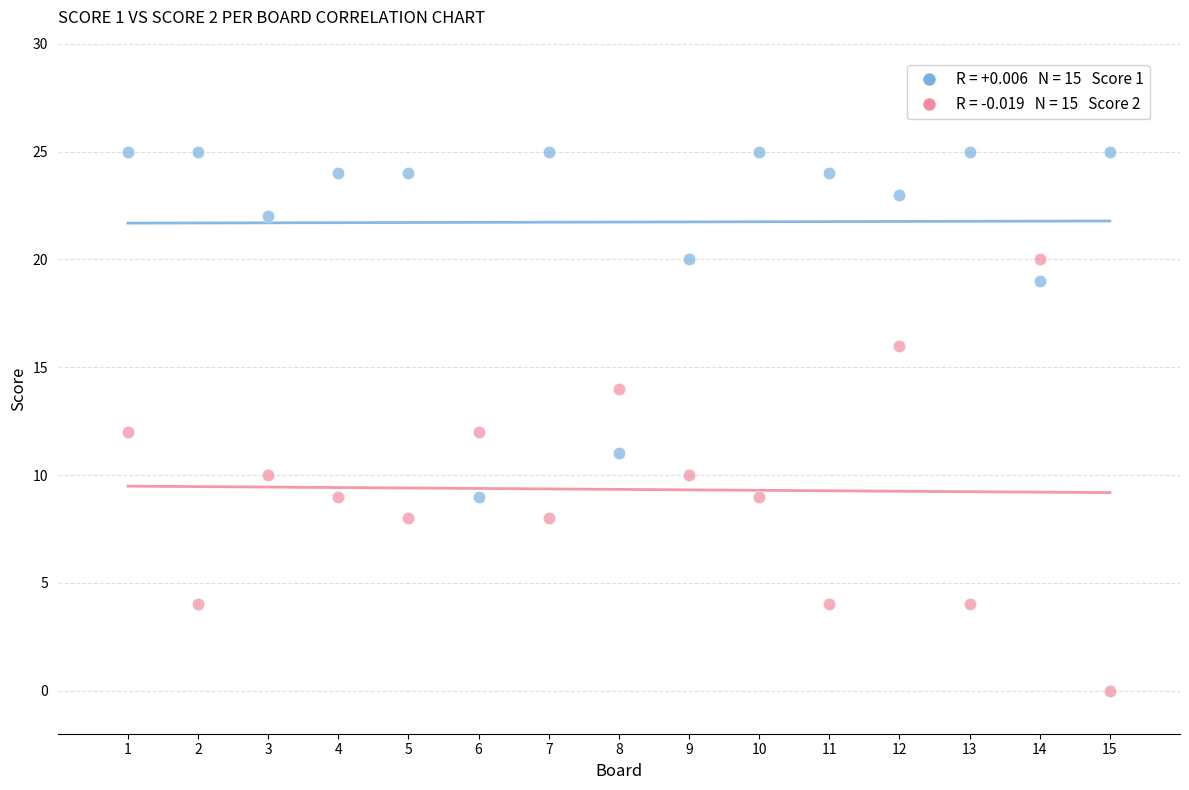

Across all data points, what is the range of X values (max minus min)?

14